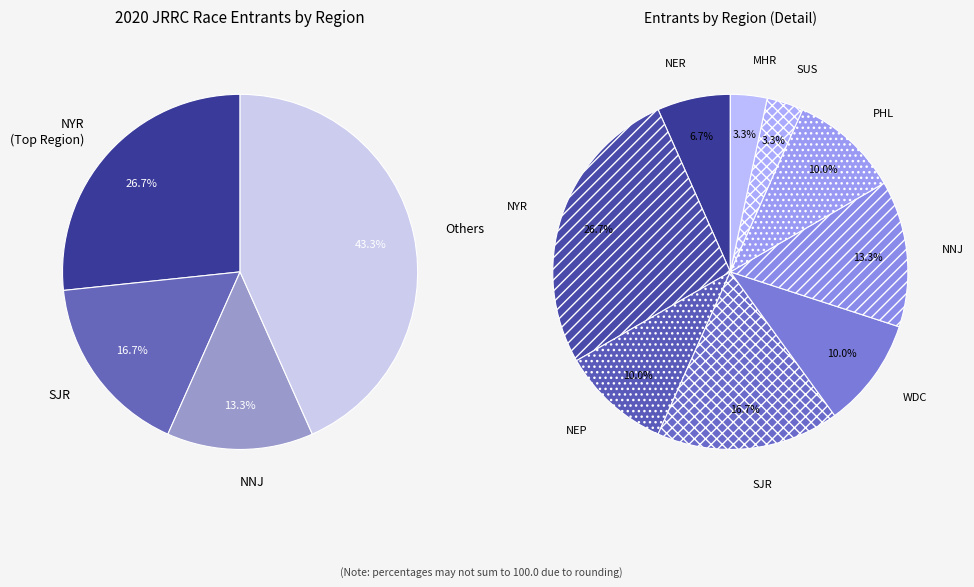

To the nearest percent, what is the average slice percentage?

11%